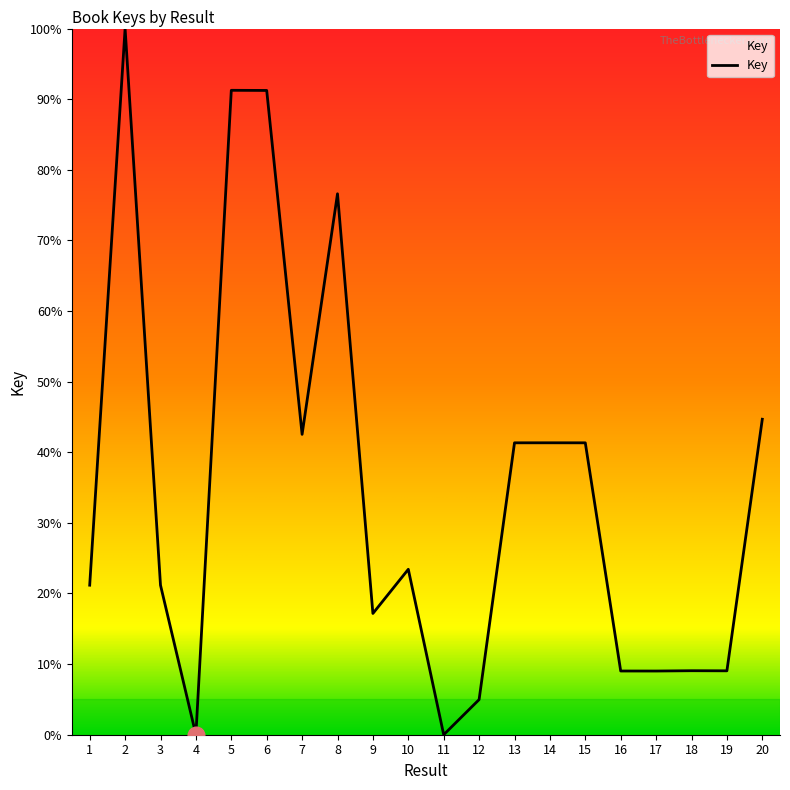

What is the average value?

34.7